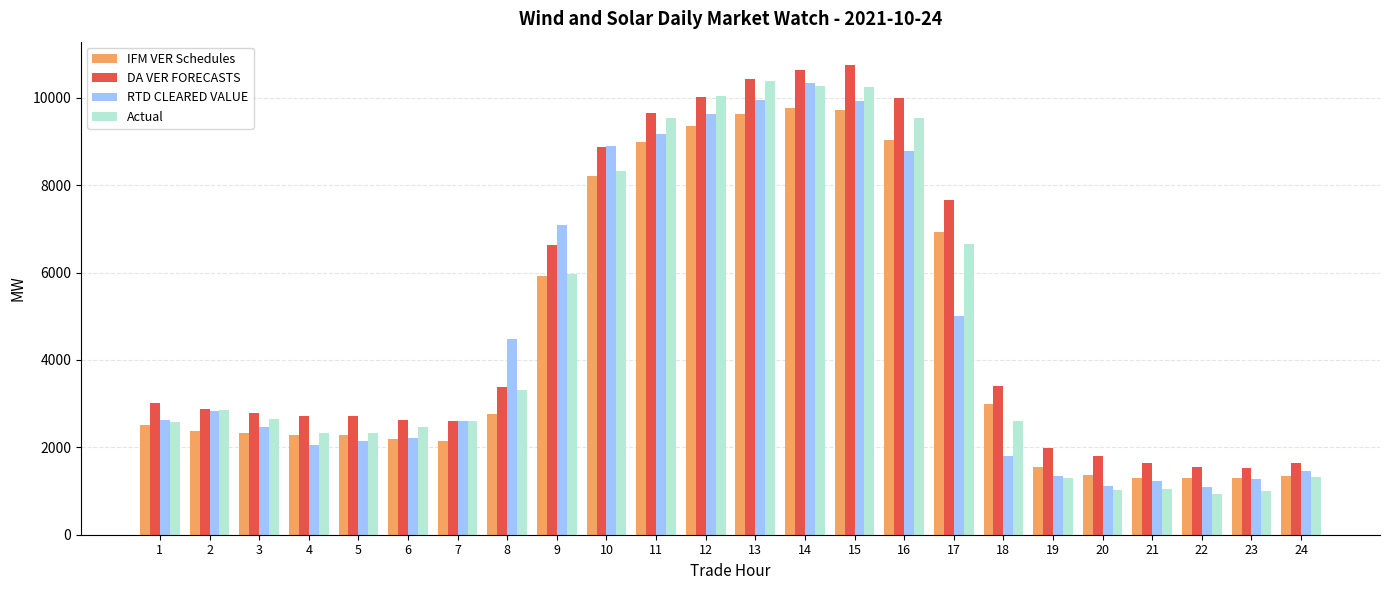

What is the sum of all RTD CLEARED VALUE values?

109496.4